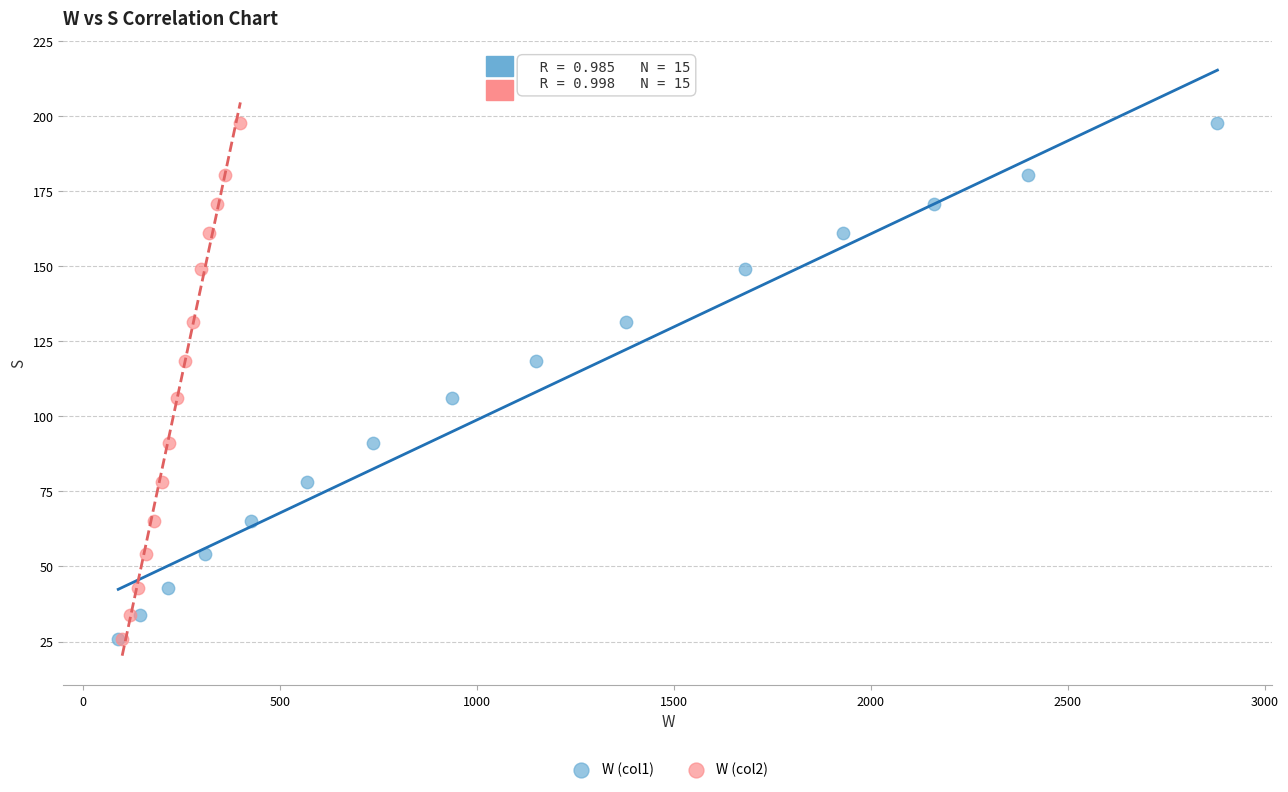

What are all the series names shown in the legend?

W (col1), W (col2)